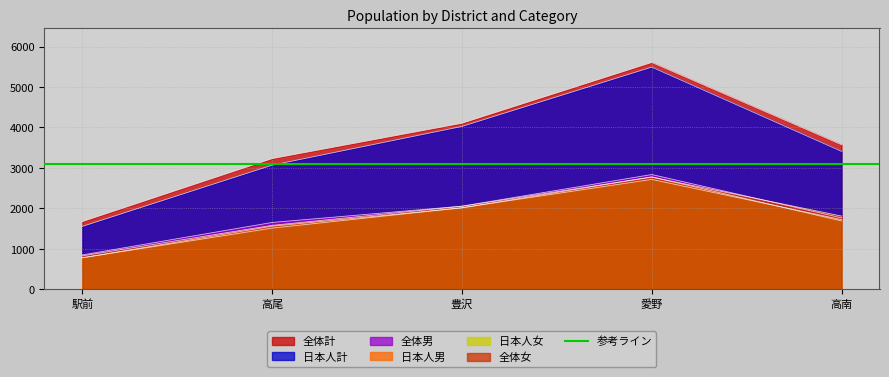

True or false: 全体女 and 日本人女 intersect in this chart.

False